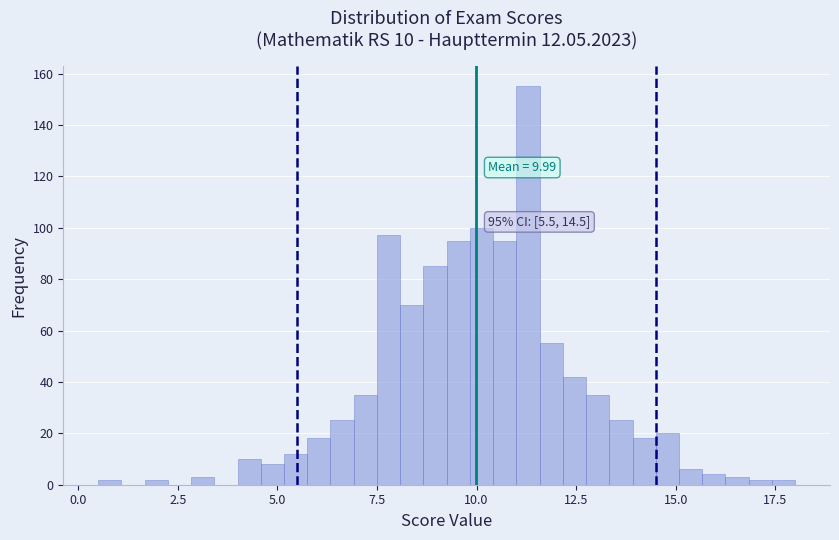

Read against the x-axis, roughly where is the centre of the tallest bar?

11.5